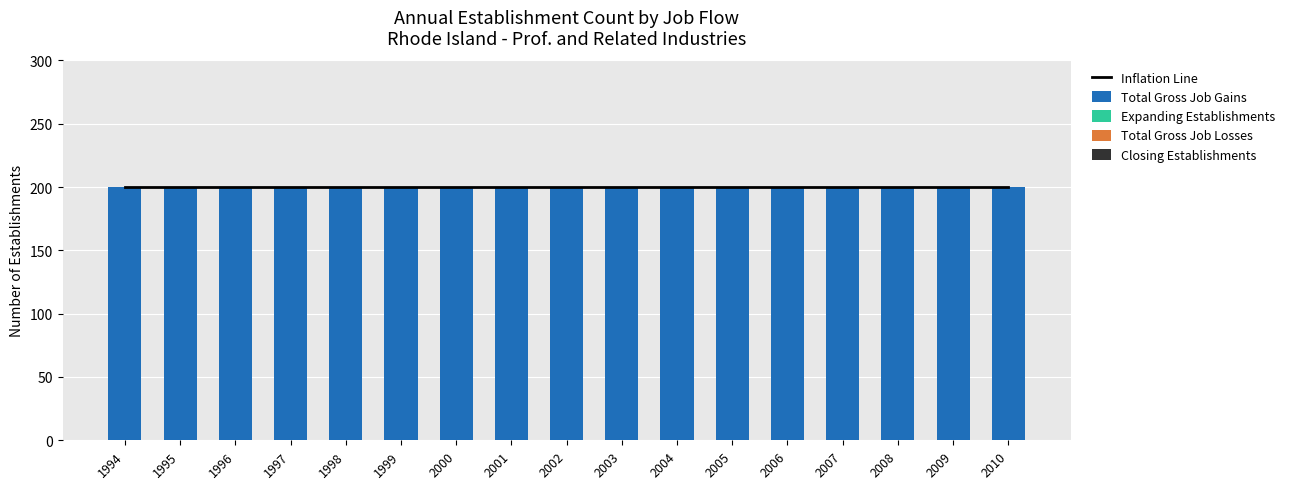

Is the value of Total Gross Job Losses at 1998 greater than the value of Inflation Line at 1995?

No